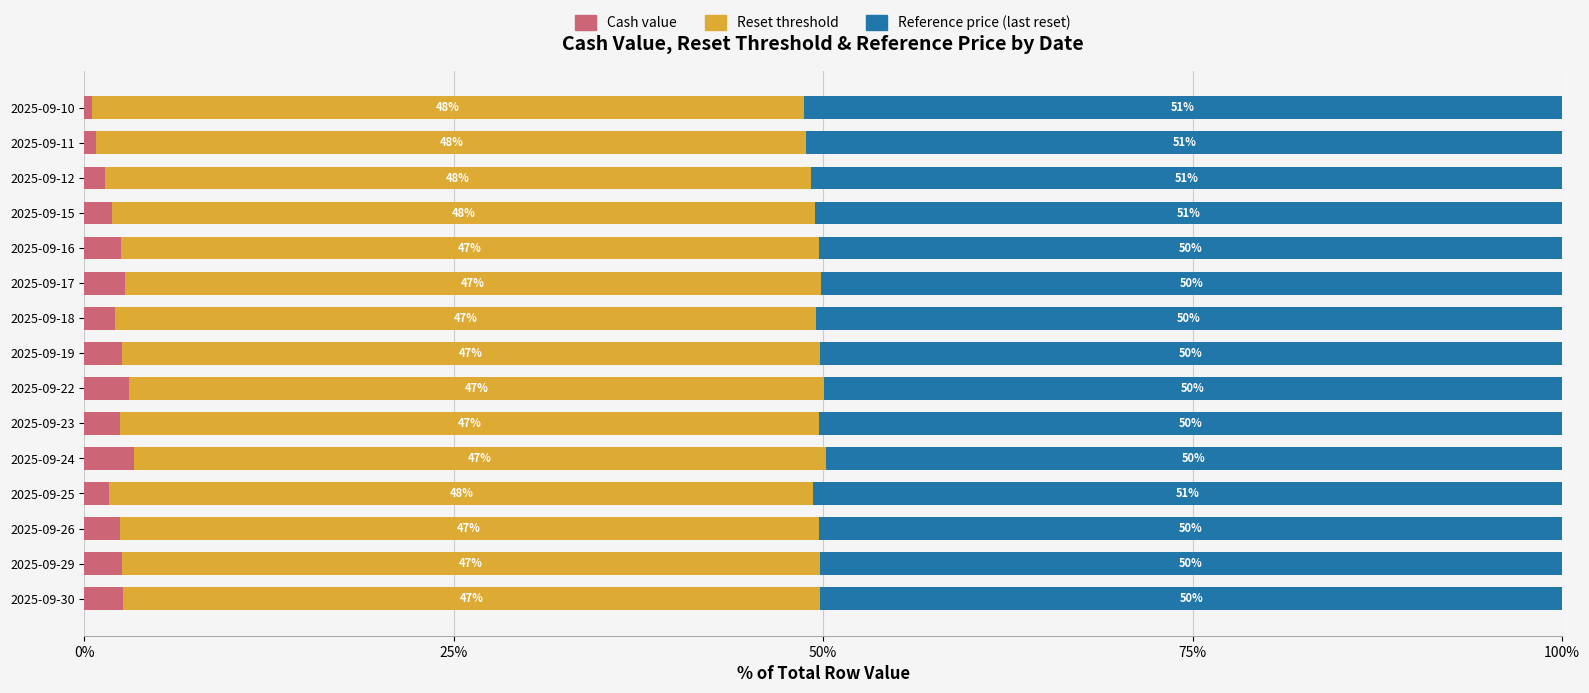

What are all the series names shown in the legend?

Cash value, Reset threshold, Reference price (last reset)